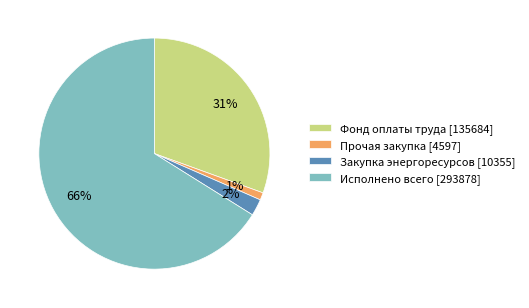

Does any single category account for the majority?

Yes